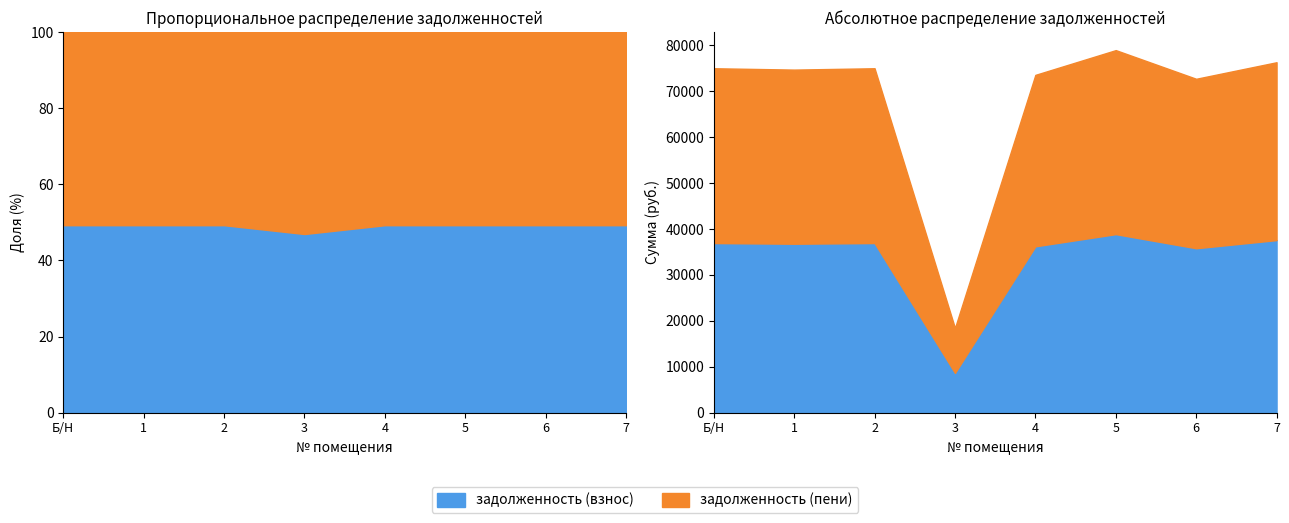

At which category does задолженность (пени) reach its first local peak?

2